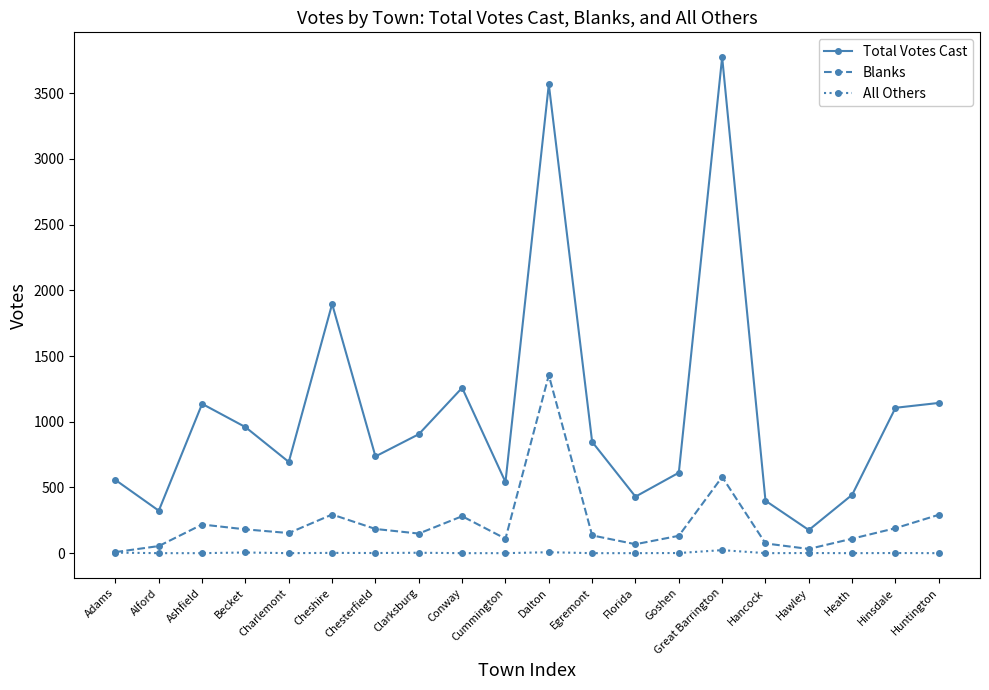

What is the value of the Total Votes Cast point at the 15th from the left?

3774